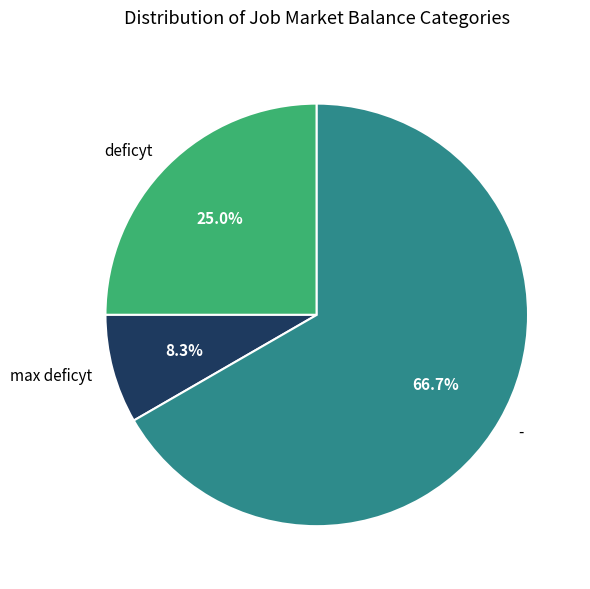

Which category has the smallest portion of the pie?

max deficyt